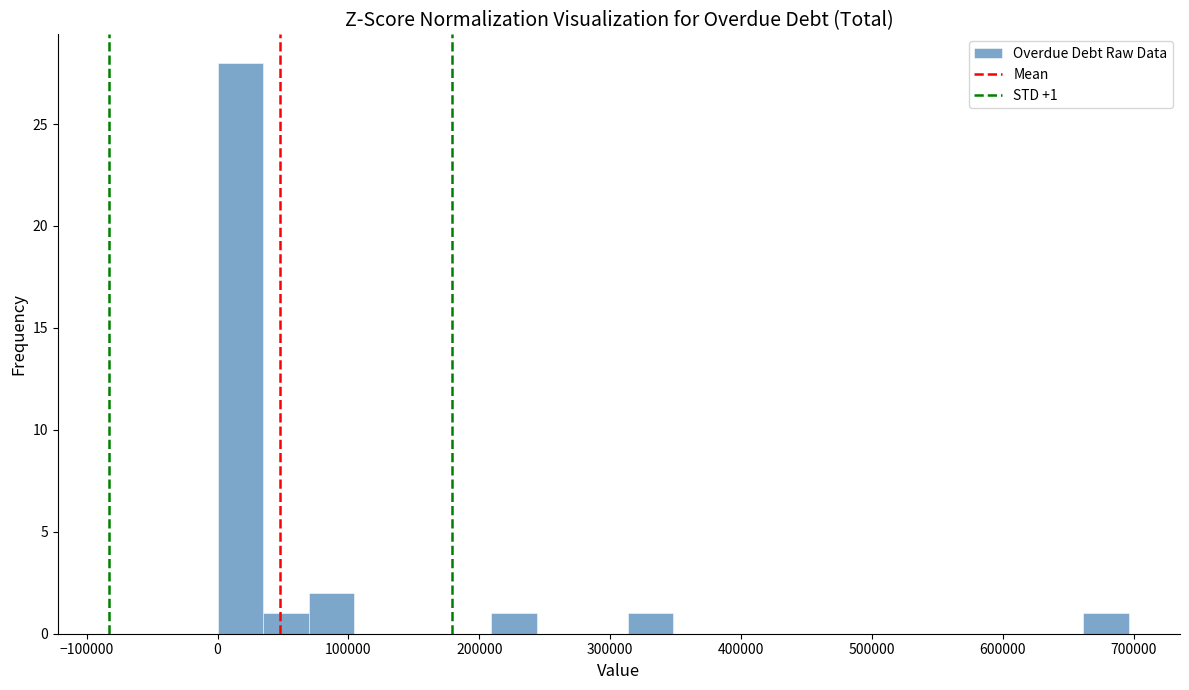

Around what value on the x-axis is the tallest bar? Give the approximate position of its centre, as read against the axis.

20000